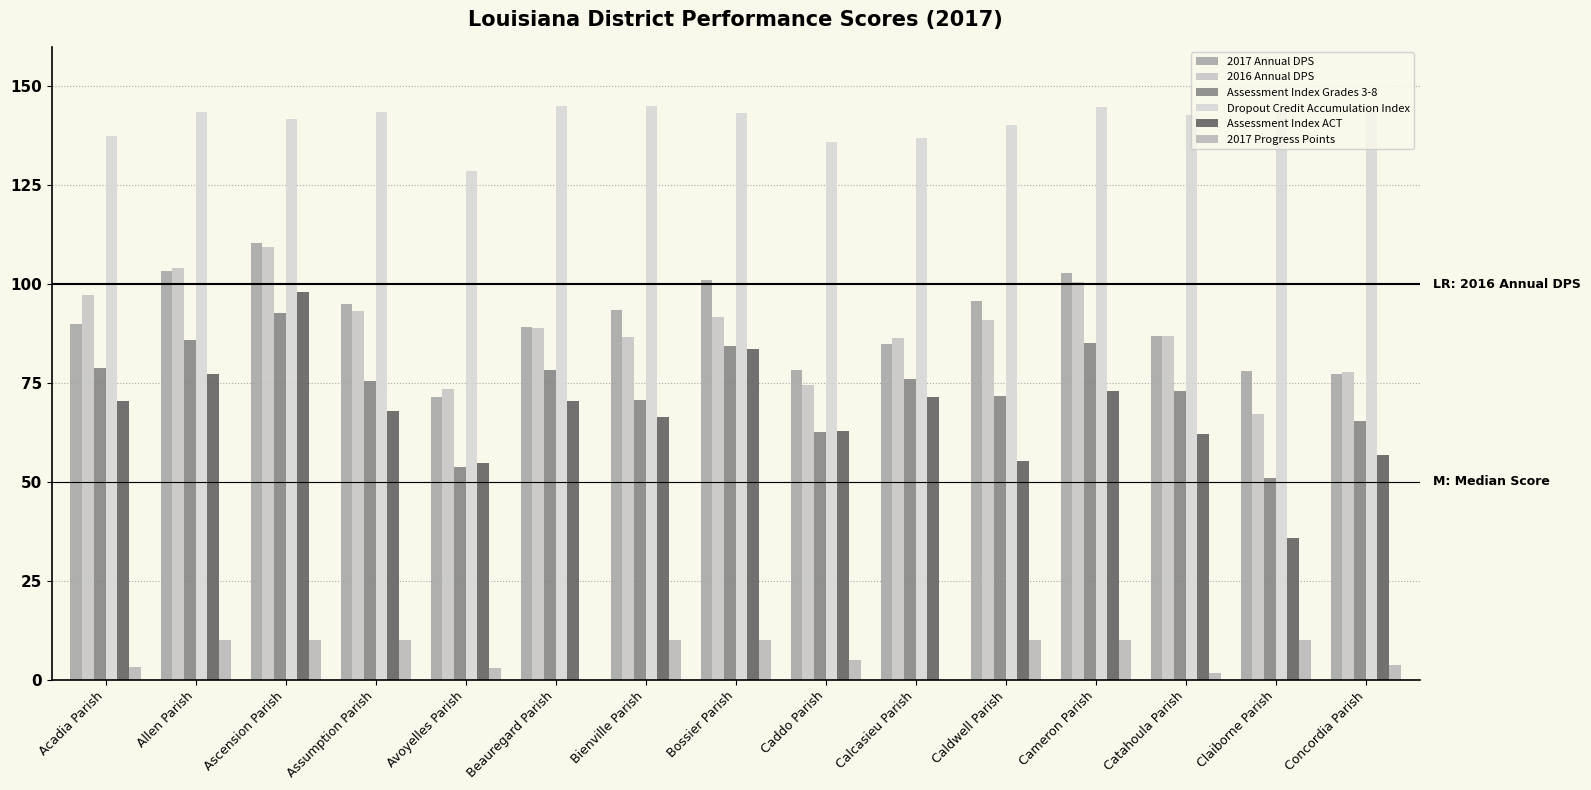

What is the value of the Assessment Index ACT bar at the 4th from the left?

67.9